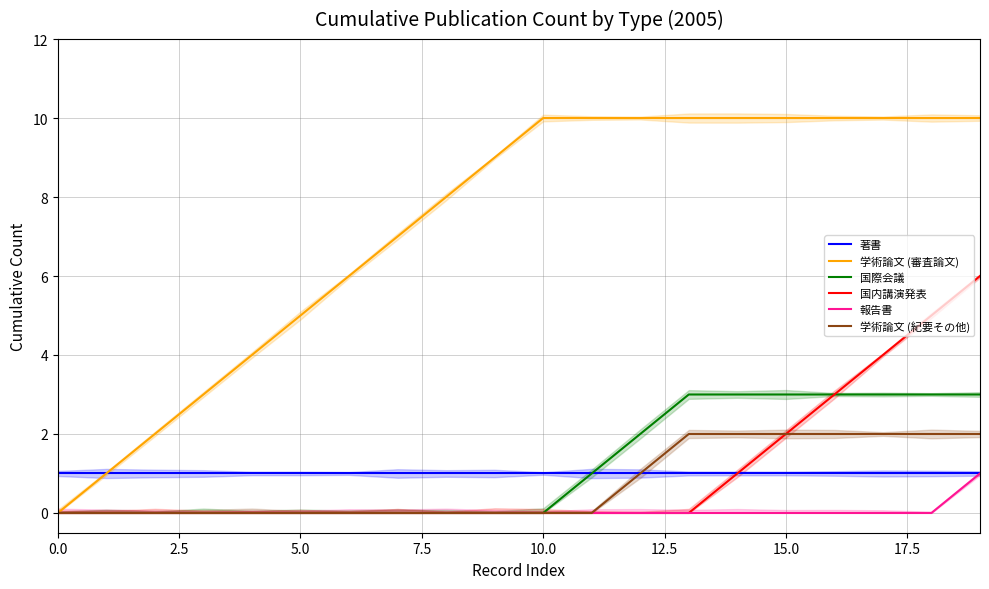

Which series has the largest range (max minus min)?

学術論文 (審査論文)